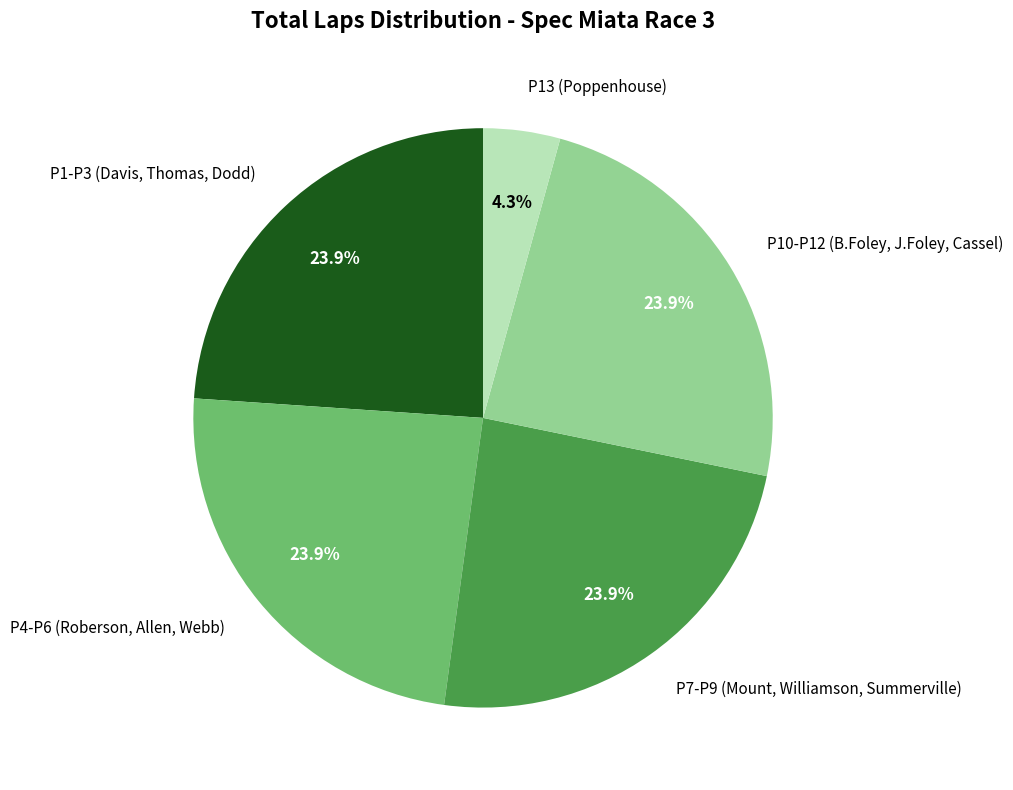

What is the total percentage of P13 (Poppenhouse) and P10-P12 (B.Foley, J.Foley, Cassel)?

28.2%